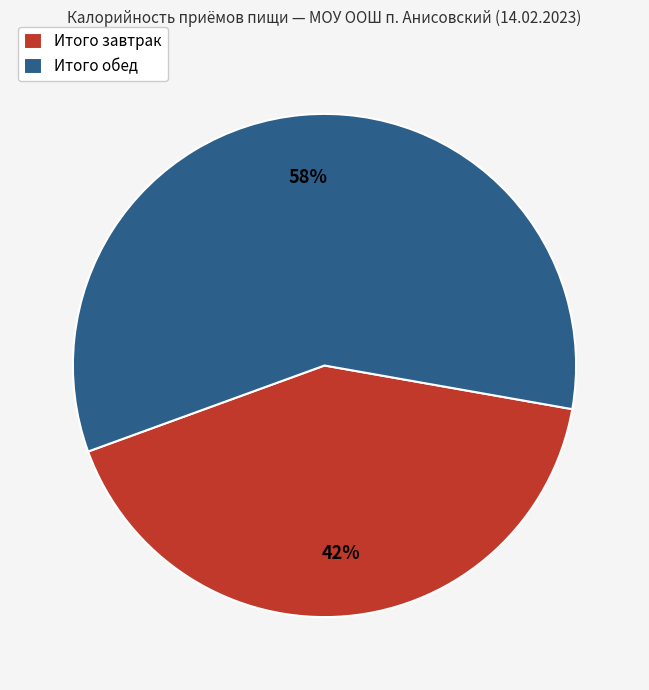

To the nearest percent, what is the average slice percentage?

50%